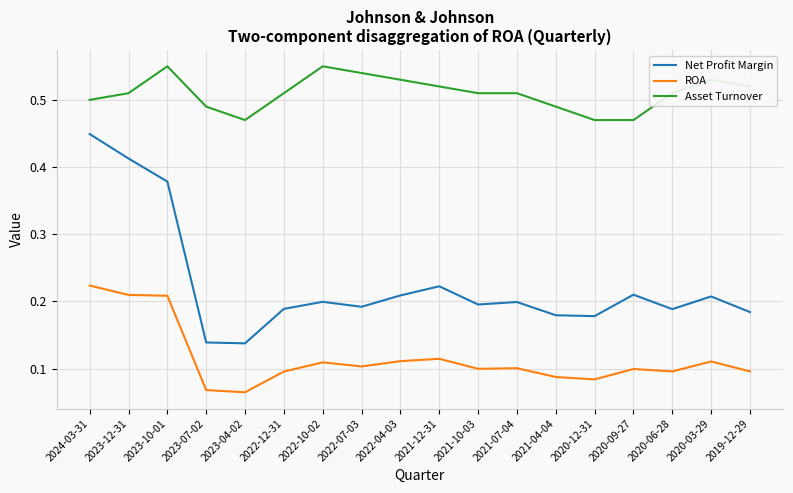

What position from the right is 2023-12-31?

17